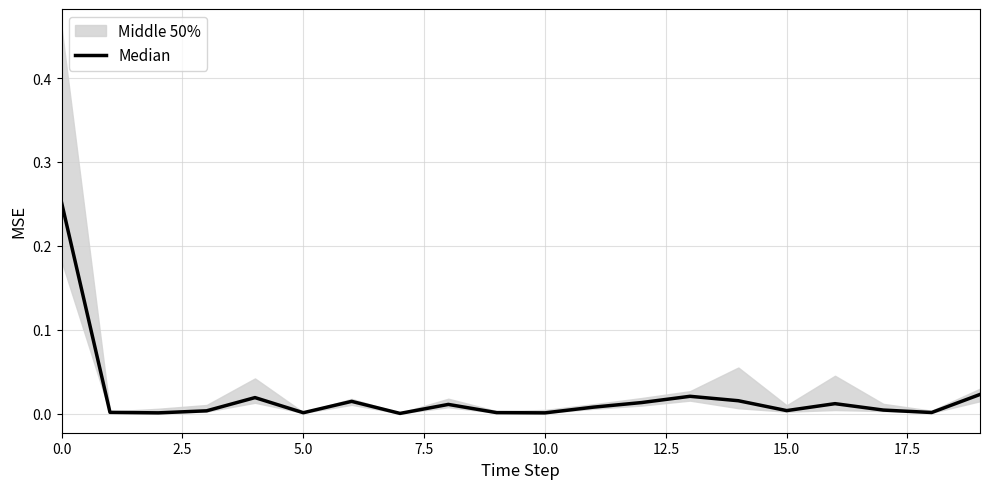

How many interior local valleys (lower than both neighbors) does the data have?

6